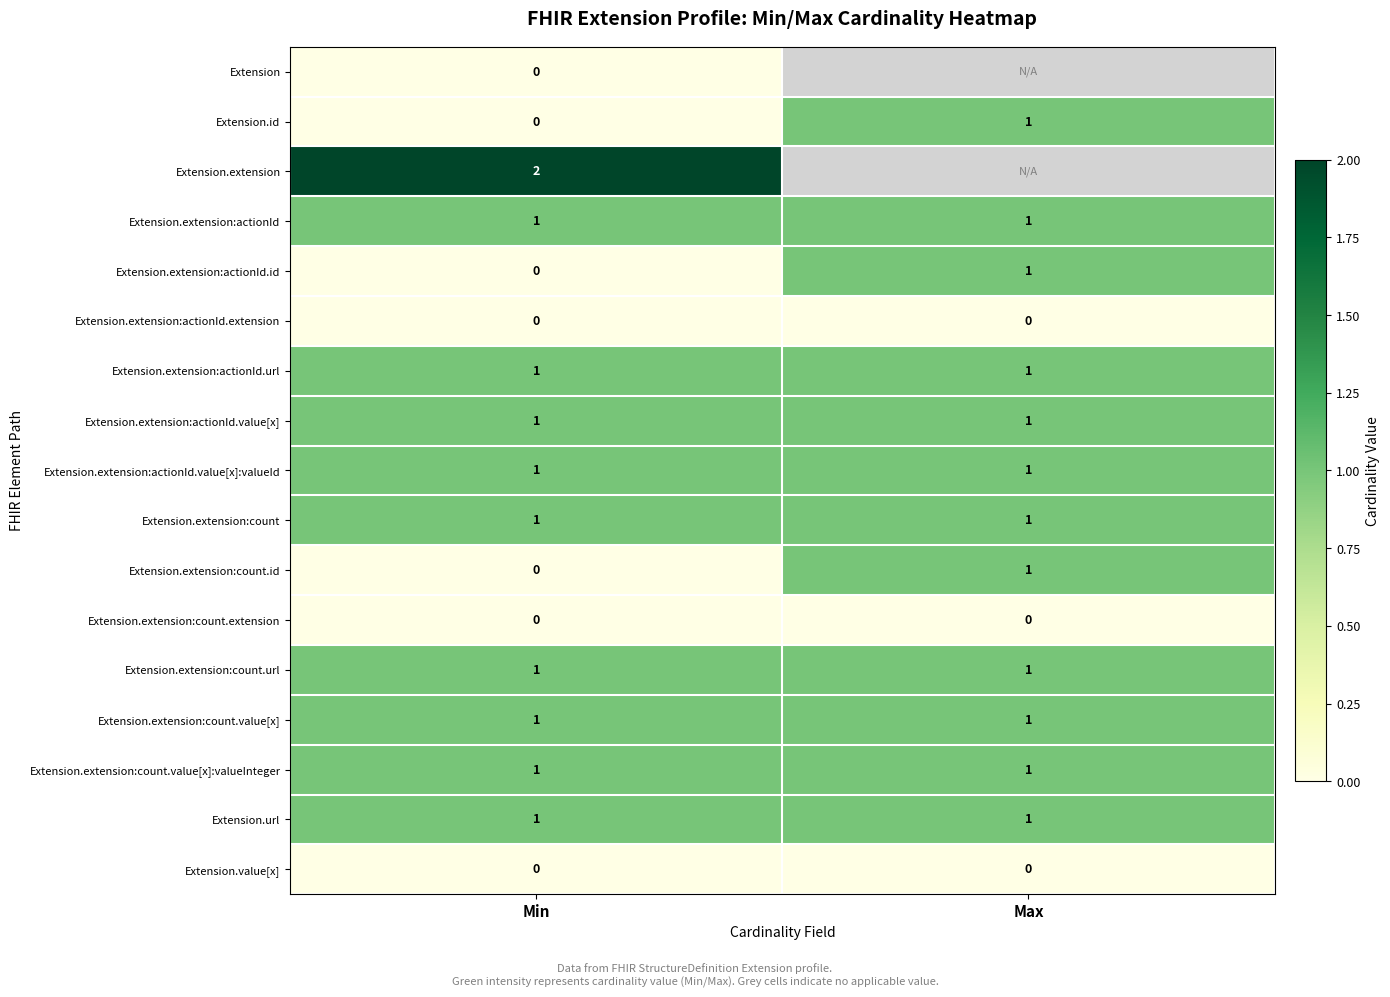

The value of Extension.extension:actionId at Max is 1. True or false?

True